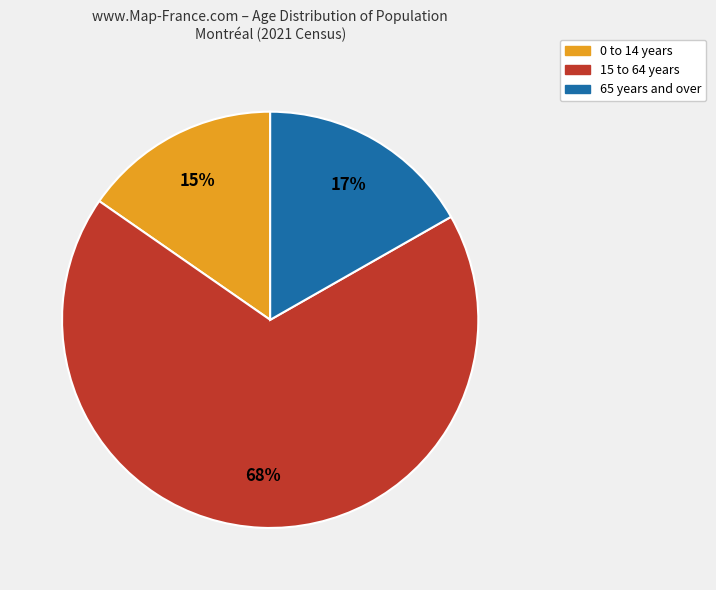

Which category has the smallest portion of the pie?

0 to 14 years